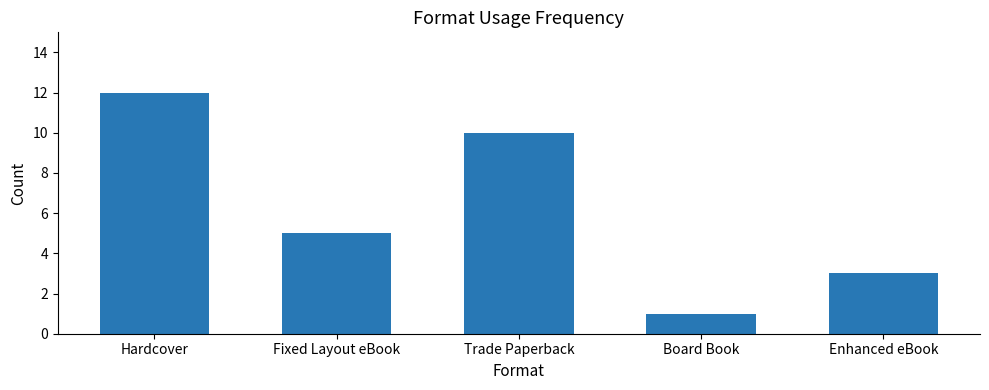

Which category has the highest value across all series?

Hardcover